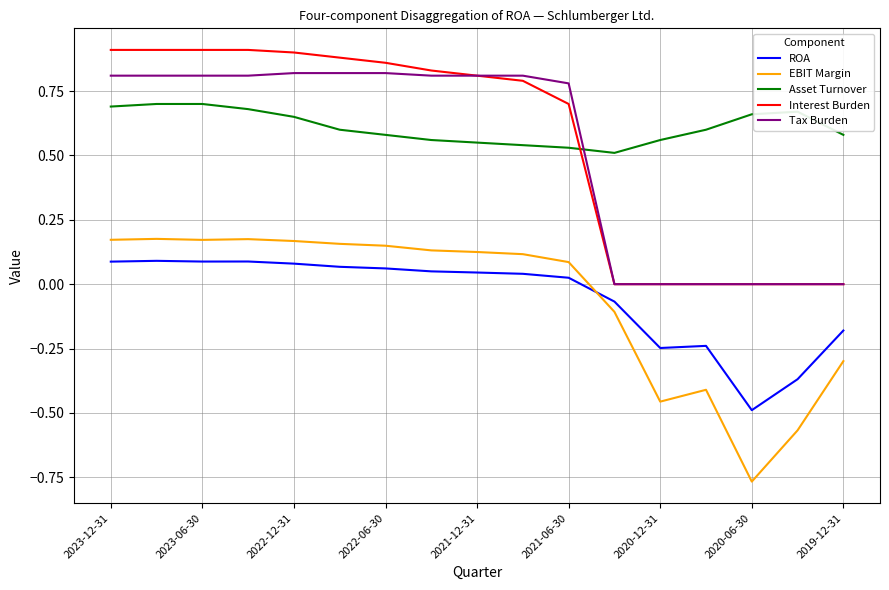

Rank the series by their maximum value, from lowest to highest.

ROA, EBIT Margin, Asset Turnover, Tax Burden, Interest Burden